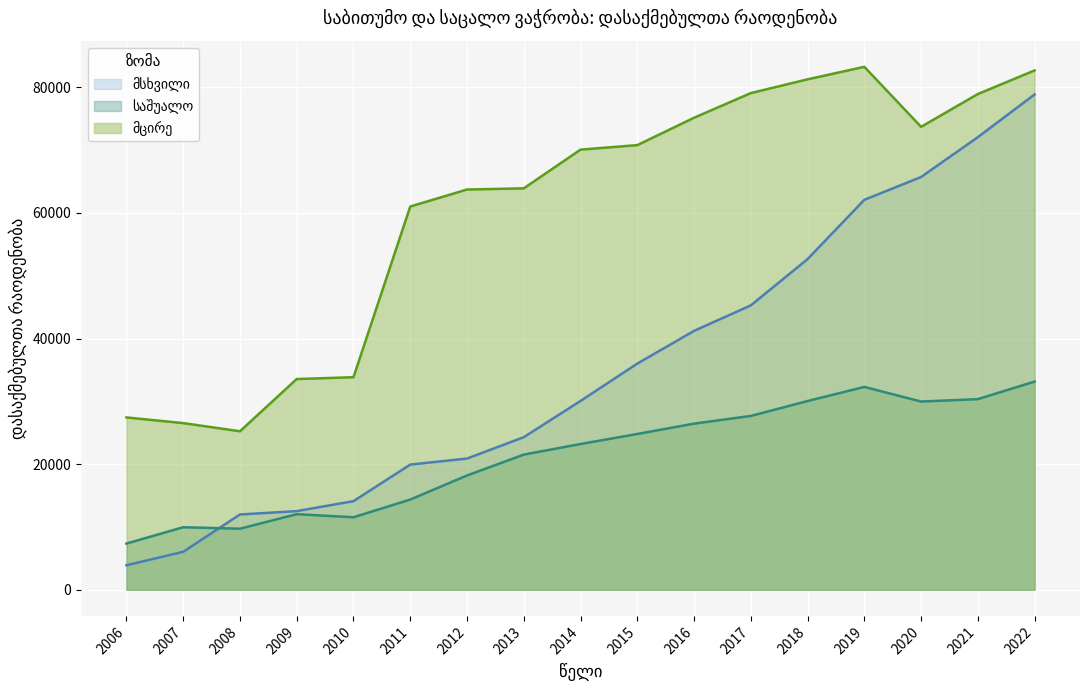

What is the average value of the მსხვილი series?

35157